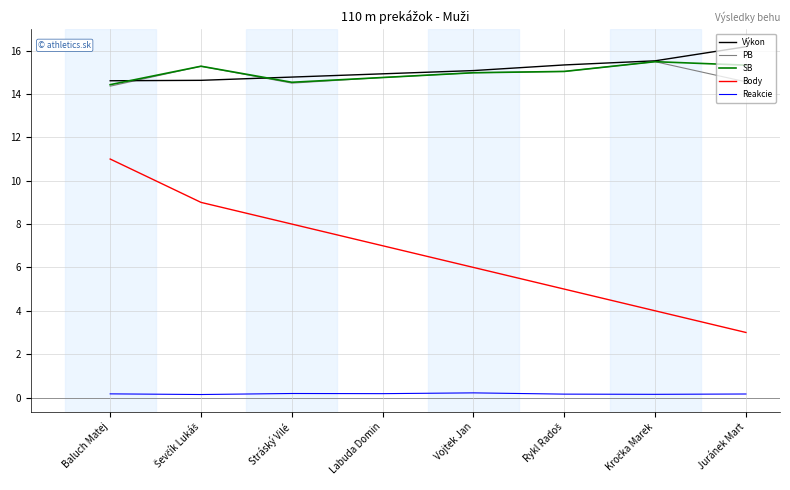

Is this an area chart (filled region under the line)?

No